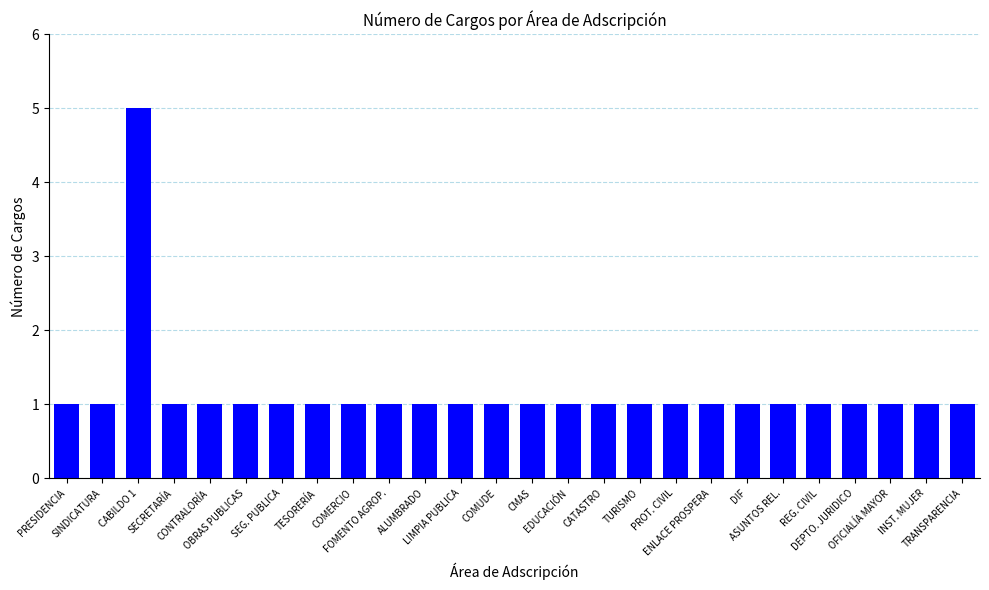

Reading left to right, list all the values displayed in this chart.

1	1	5	1	1	1	1	1	1	1	1	1	1	1	1	1	1	1	1	1	1	1	1	1	1	1